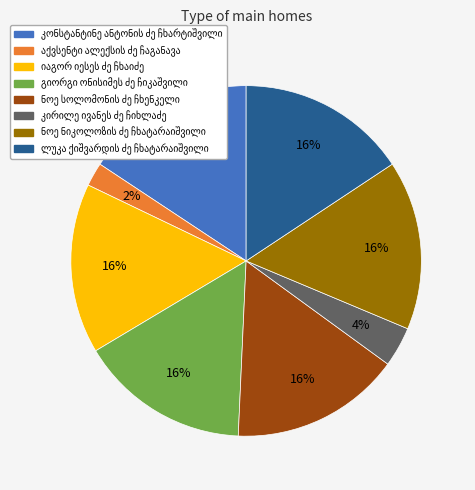

Does any single category account for the majority?

No